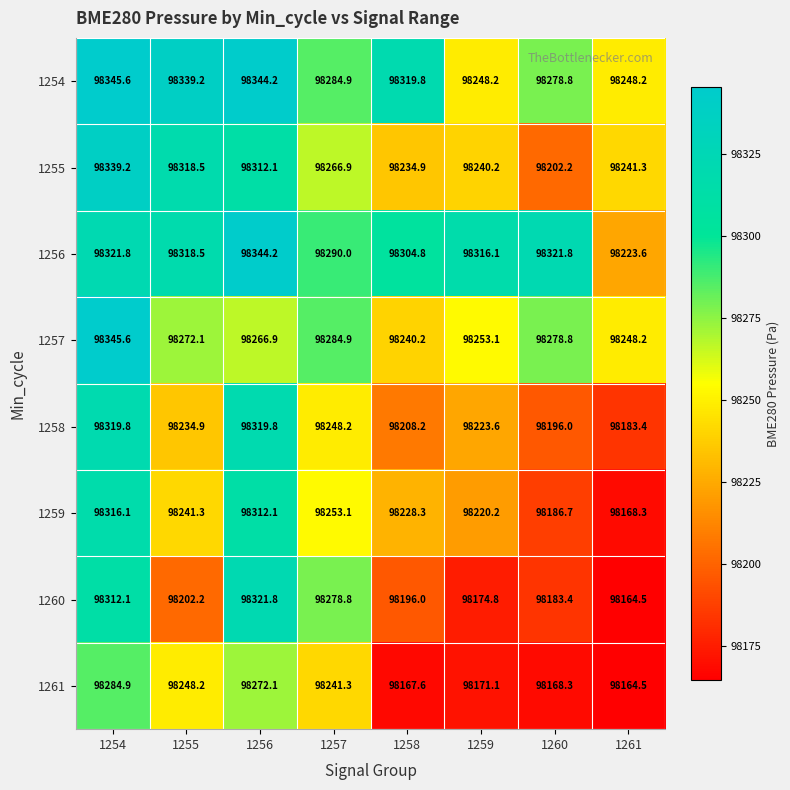

Is it true that 1259 equals 54614.3 at 1261?

False